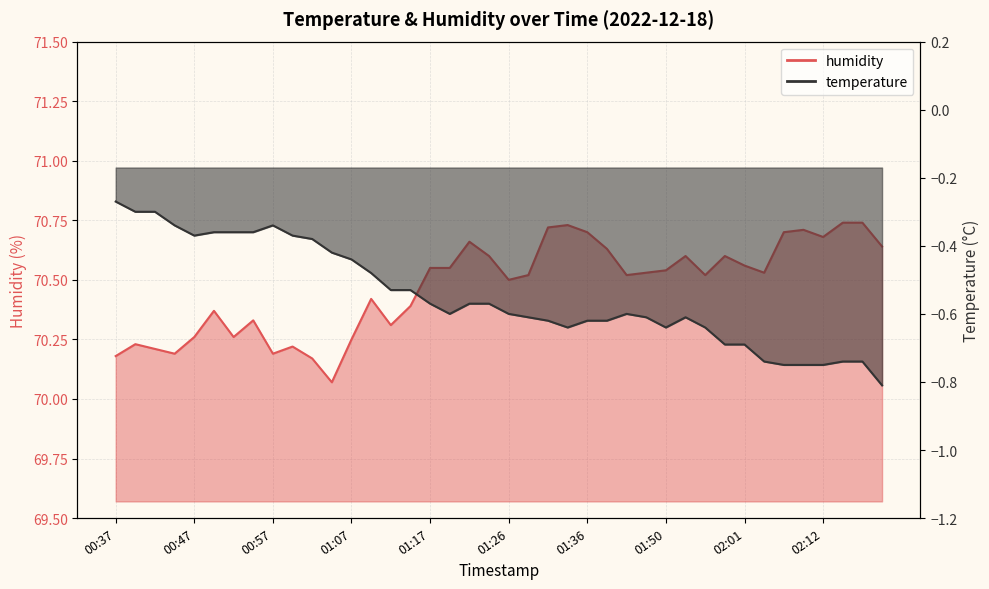

How many lines are shown in the chart?

2